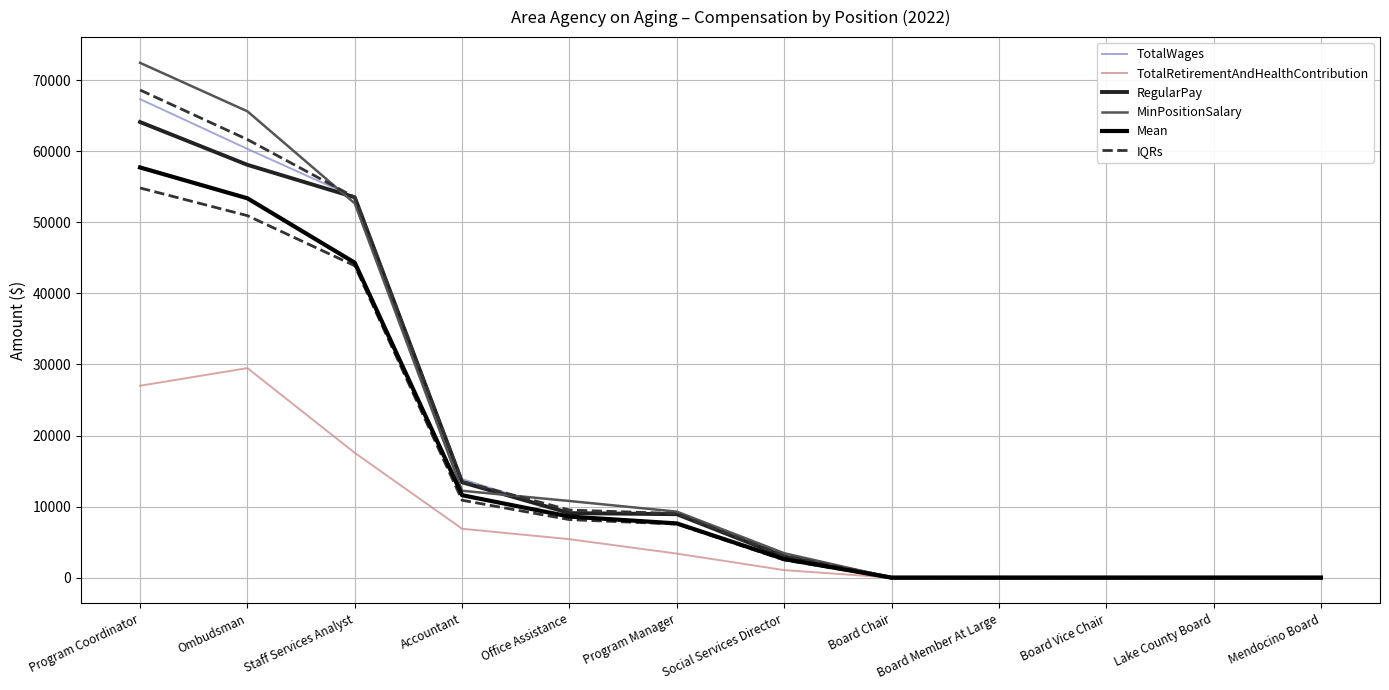

True or false: Mean and MinPositionSalary cross at least once.

False